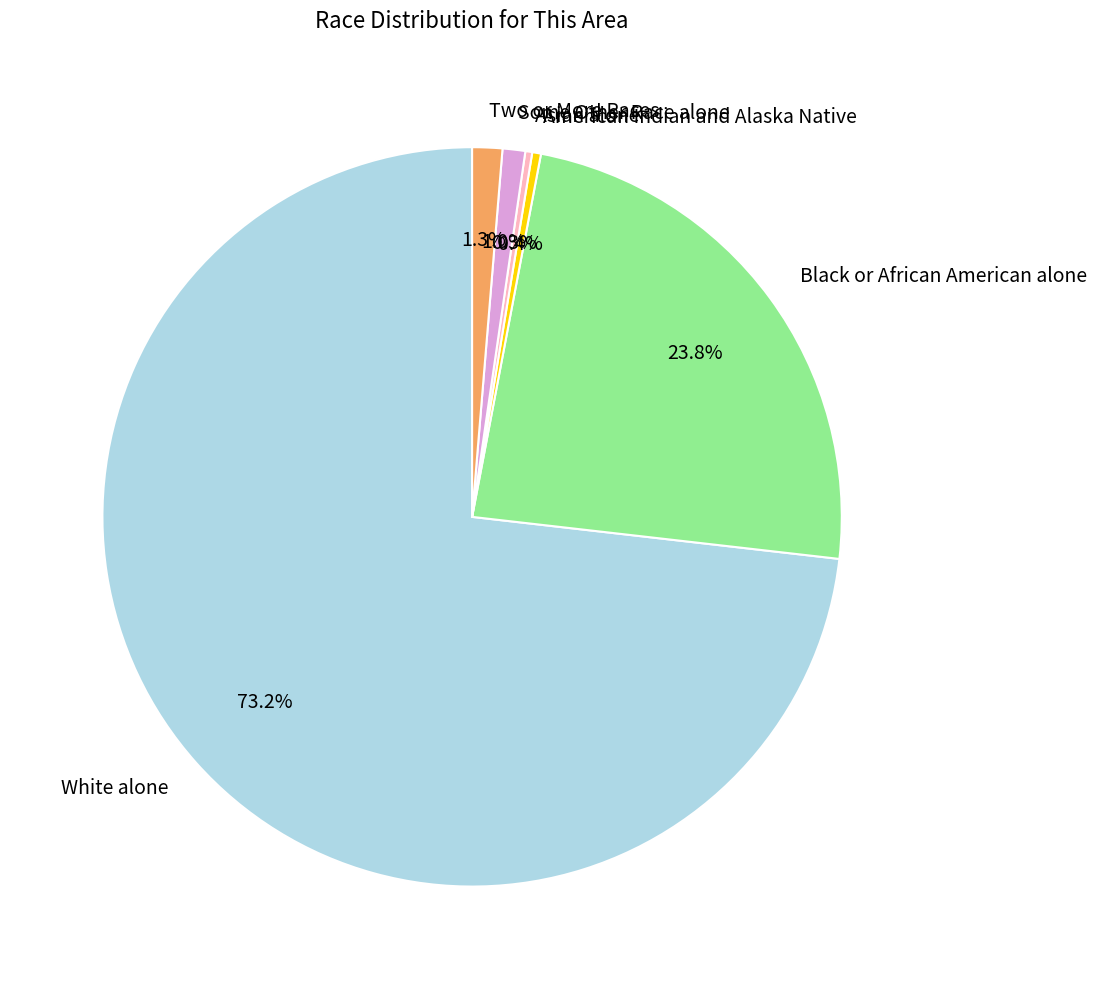

Which slice is the largest?

White alone